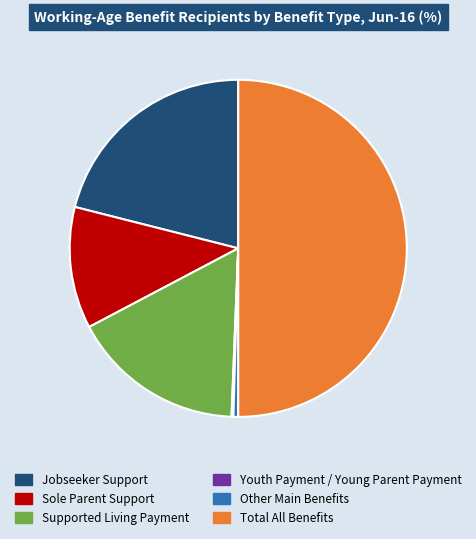

Do Sole Parent Support and Other Main Benefits together represent more than half of the pie?

No